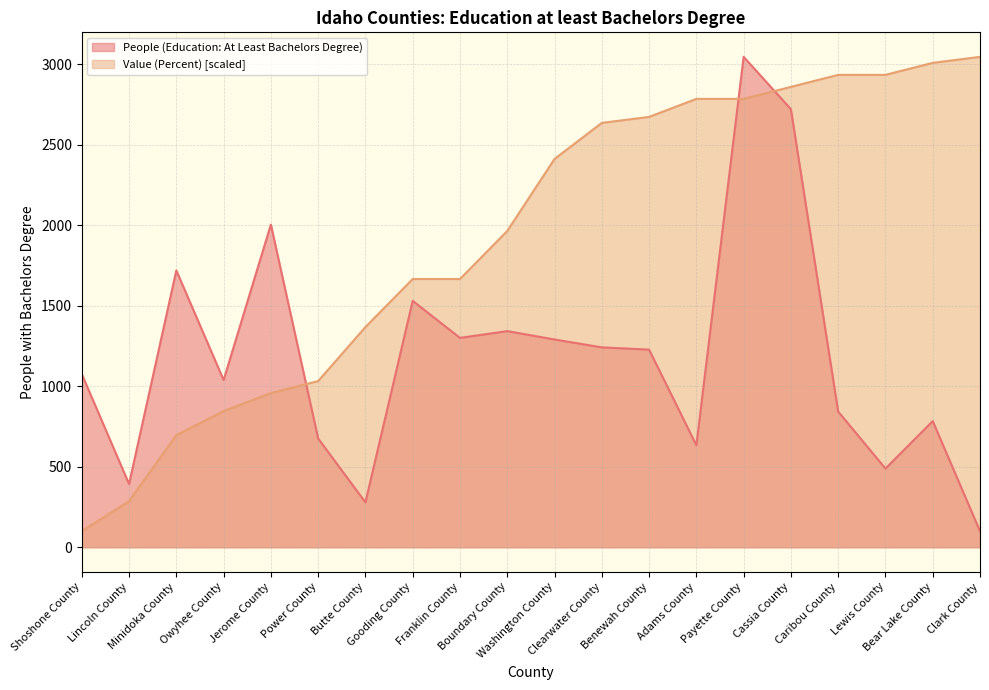

Reading left to right, extract all data points from this chart.

People (Education: At Least Bachelors Degree): Shoshone County=1076.0	Lincoln County=393.0	Minidoka County=1720.0	Owyhee County=1039.0	Jerome County=2005.0	Power County=676.0	Butte County=279.0	Gooding County=1531.0	Franklin County=1301.0	Boundary County=1343.0	Washington County=1291.0	Clearwater County=1242.0	Benewah County=1228.0	Adams County=634.0	Payette County=3047.0	Cassia County=2722.0	Caribou County=843.0	Lewis County=489.0	Bear Lake County=784.0	Clark County=100.0
Value (Percent): Shoshone County=100.0	Lincoln County=286.5	Minidoka County=696.9	Owyhee County=846.1	Jerome County=958.0	Power County=1032.6	Butte County=1368.3	Gooding County=1666.8	Franklin County=1666.8	Boundary County=1965.2	Washington County=2412.8	Clearwater County=2636.7	Benewah County=2674.0	Adams County=2785.9	Payette County=2785.9	Cassia County=2860.5	Caribou County=2935.1	Lewis County=2935.1	Bear Lake County=3009.7	Clark County=3047.0